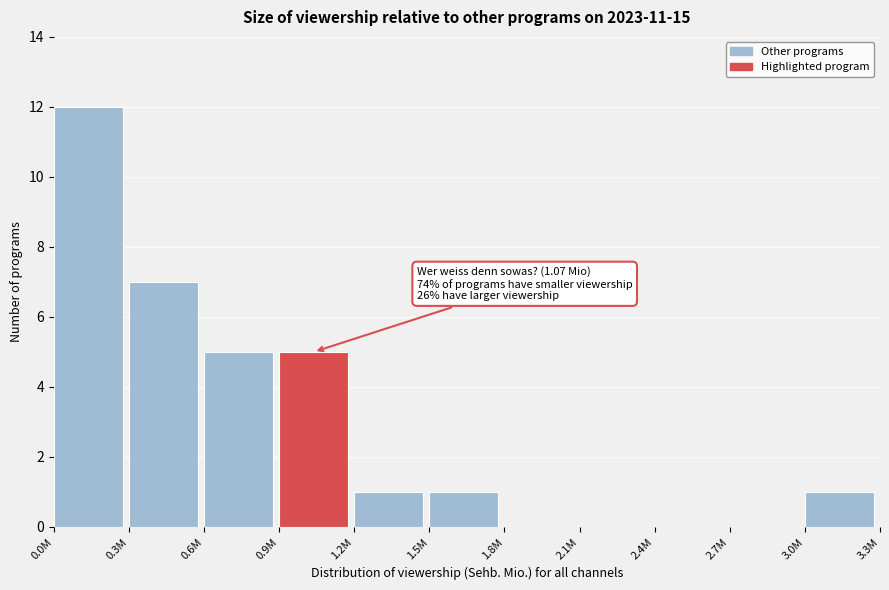

Reading left to right, extract all data points from this chart.

0.0M=12	0.3M=7	0.6M=5	0.9M=5	1.2M=1	1.5M=1	1.8M=0	2.1M=0	2.4M=0	2.7M=0	3.0M=1